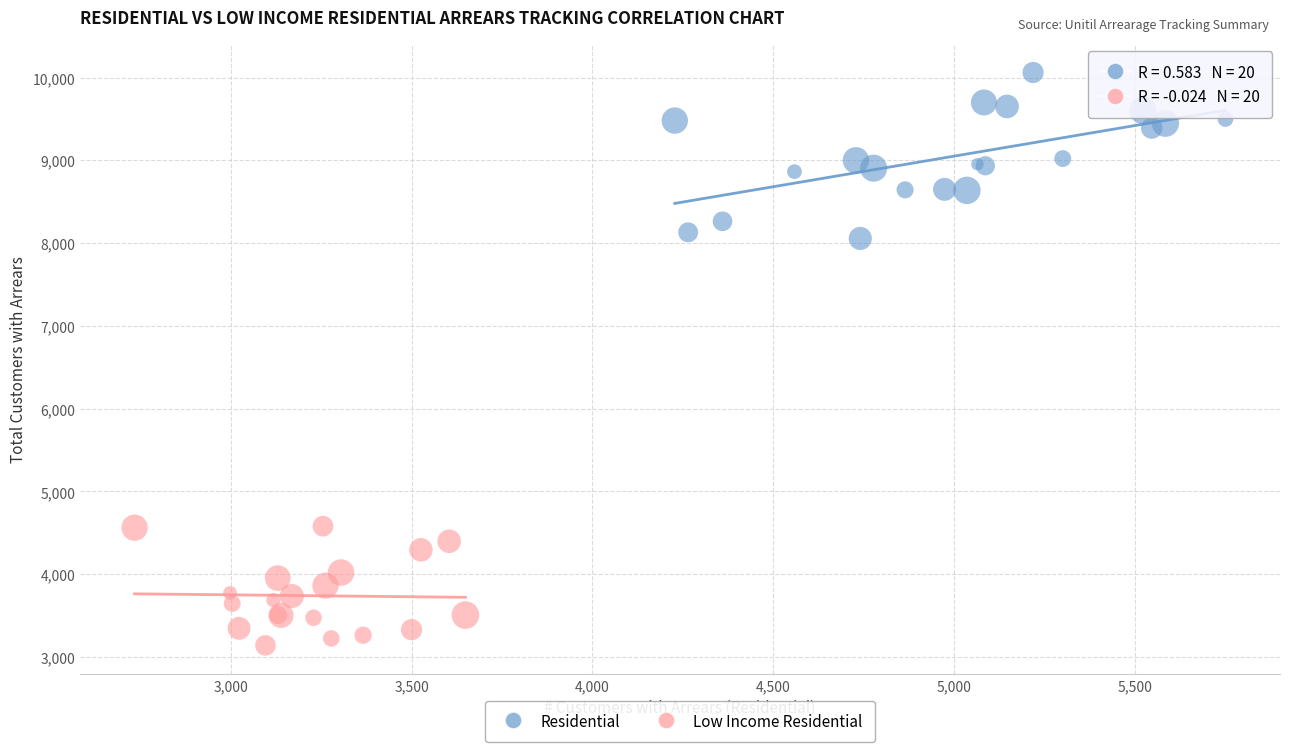

What are all the series names shown in the legend?

Residential, Low Income Residential